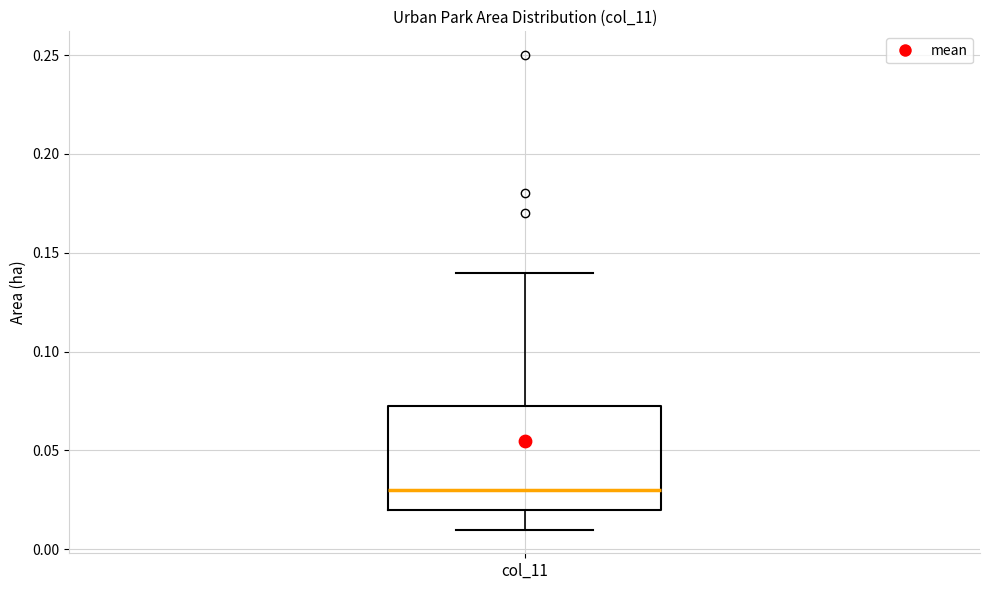

Where does the median line of the box for col_11 sit on the y-axis? The values are not printed on the chart, so give them approximately, as read against the axis.

0.030